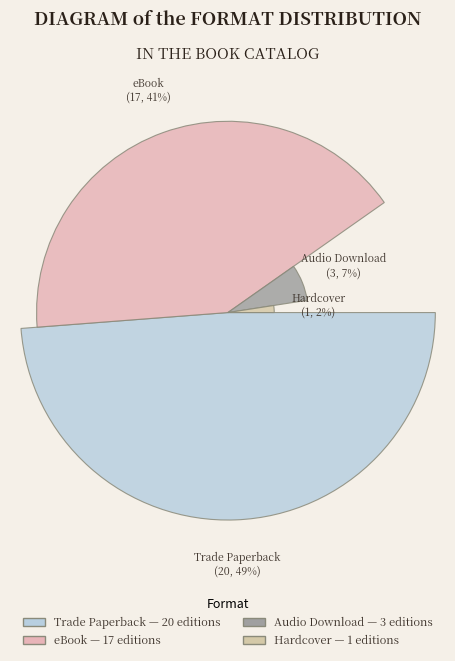

Which category has the biggest portion of the pie?

Trade Paperback